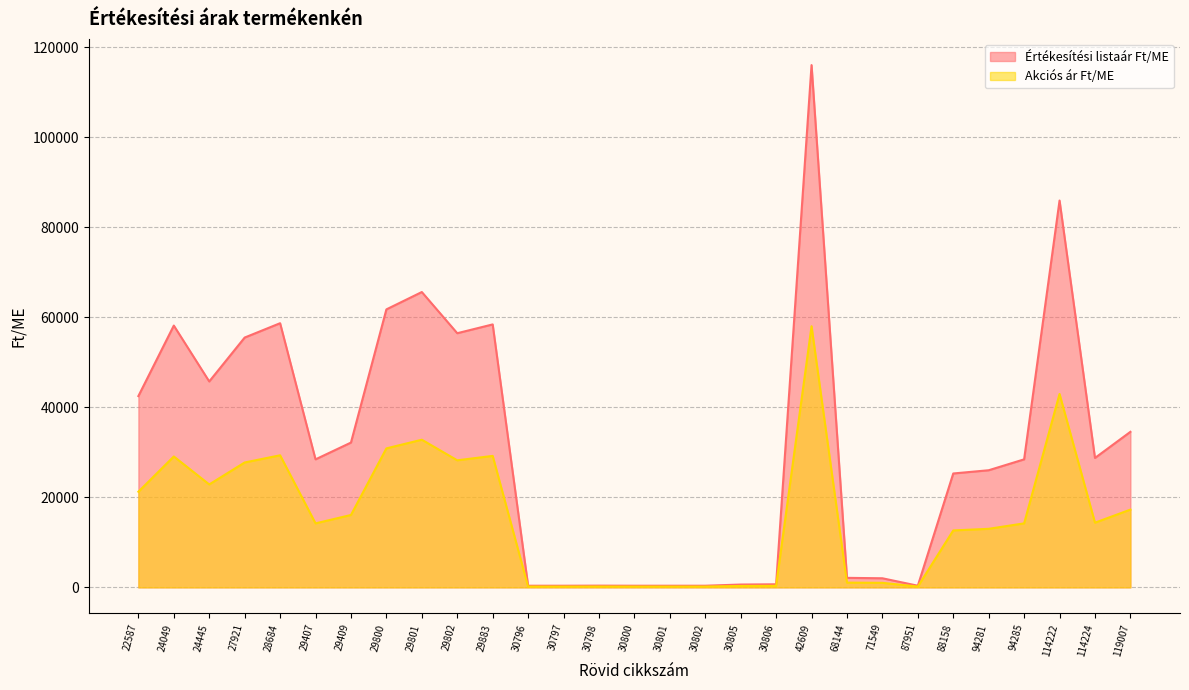

True or false: Értékesítési listaár Ft/ME and Akciós ár Ft/ME cross at least once.

False